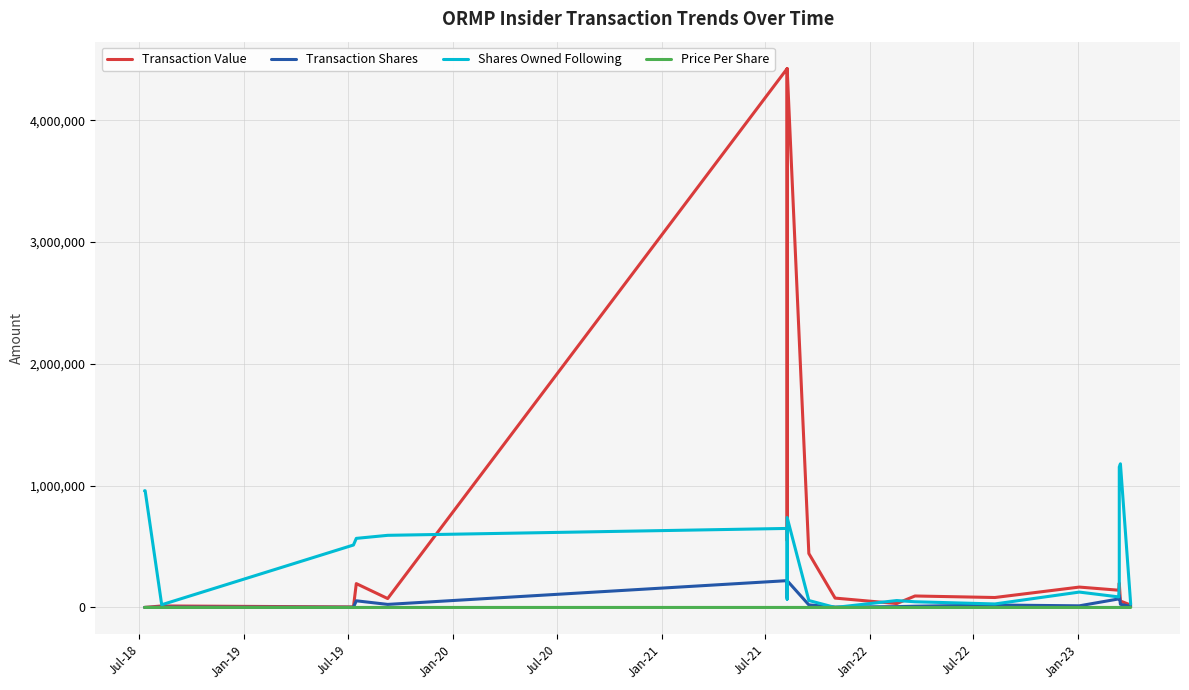

How many categories are shown in the chart?

20